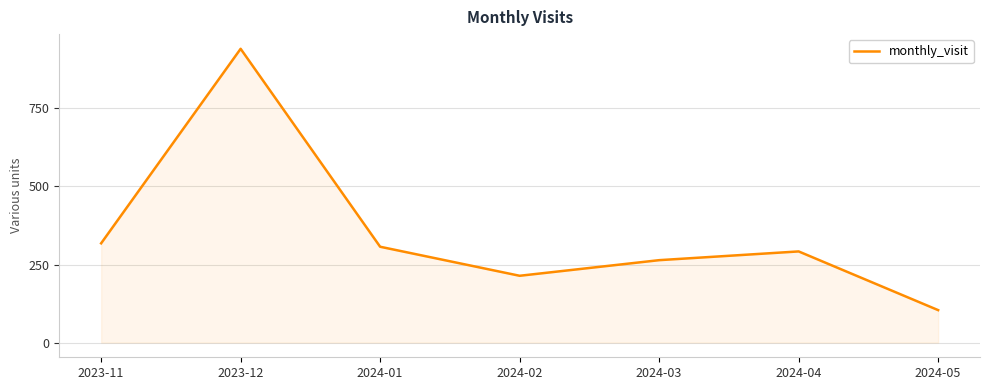

How many interior local valleys (lower than both neighbors) does the data have?

1